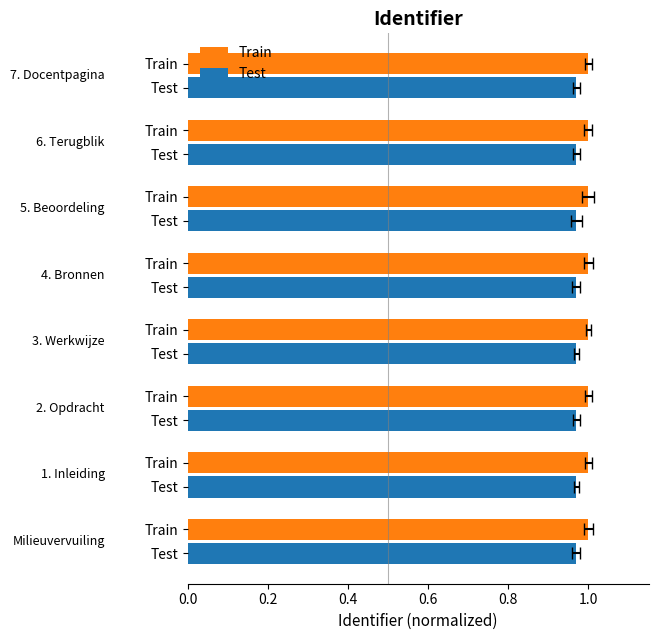

Does the chart contain stacked bars?

No